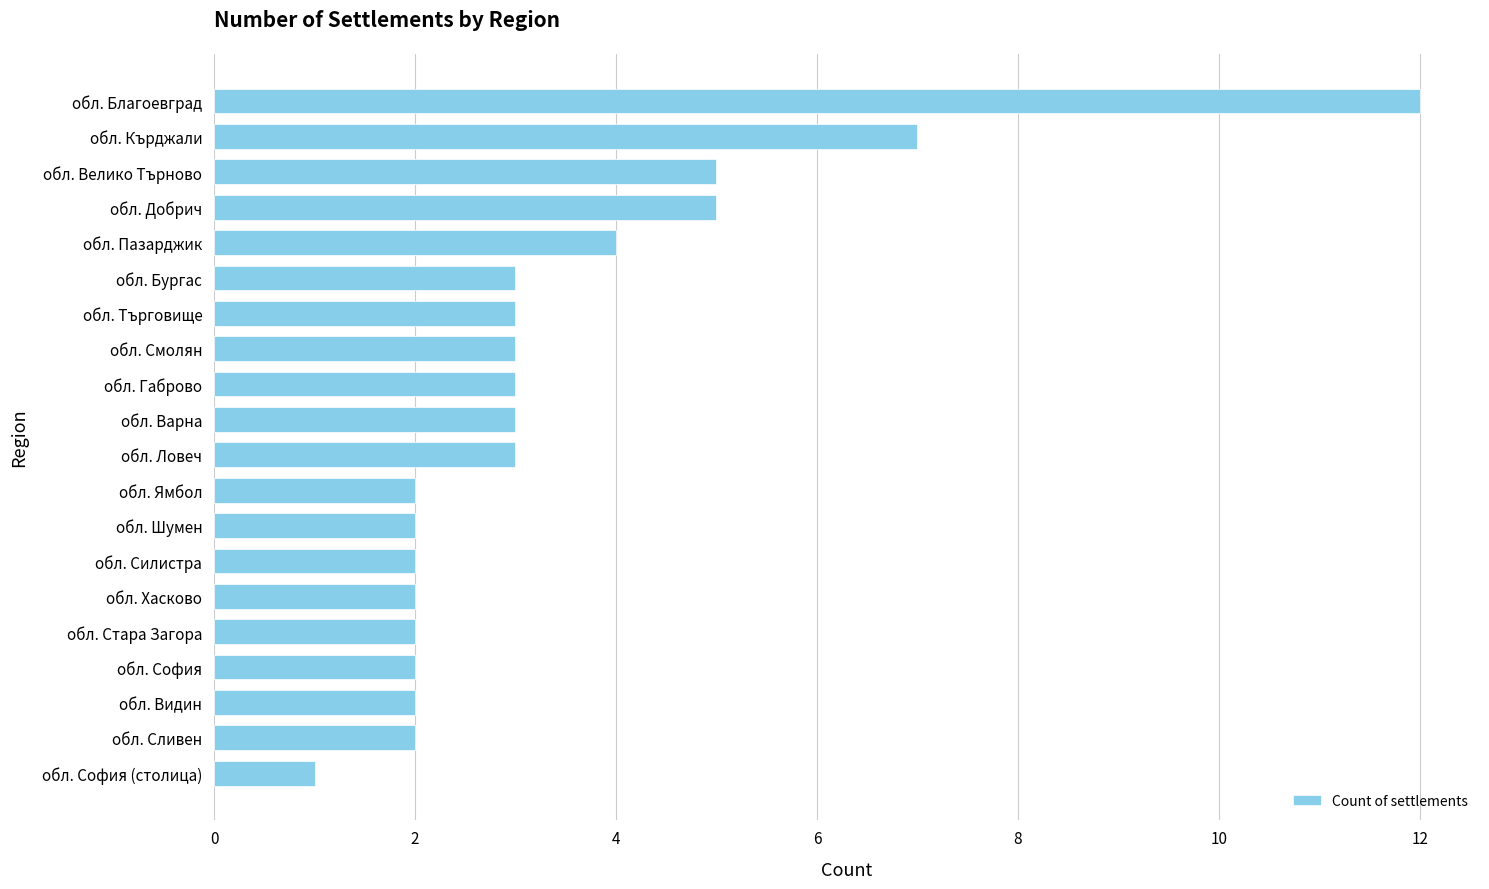

Is it true that the value at обл. Хасково is 1?

False